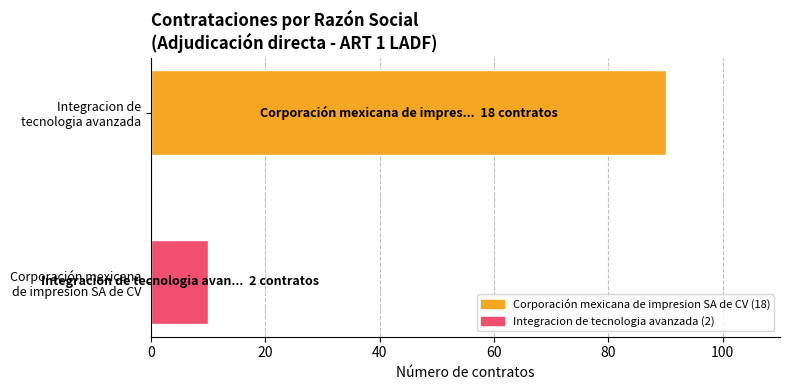

What is the minimum value shown in the chart?

10